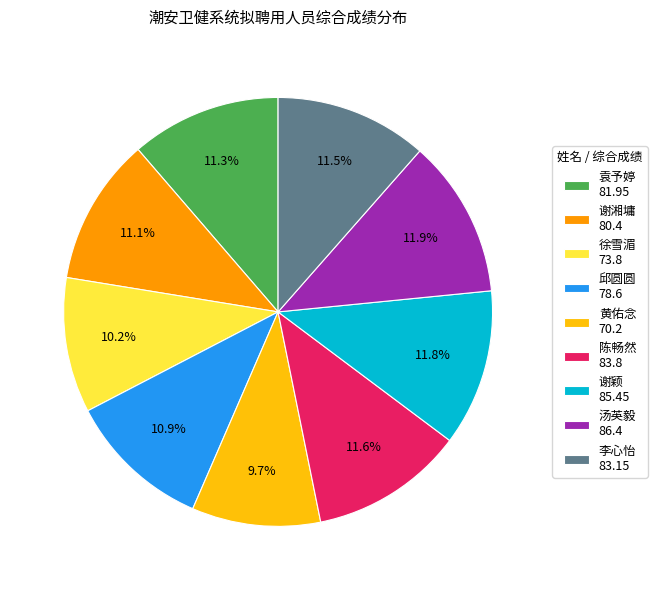

What is the ratio of the value at 谢颖 to the value at 谢湘墉?

1.1